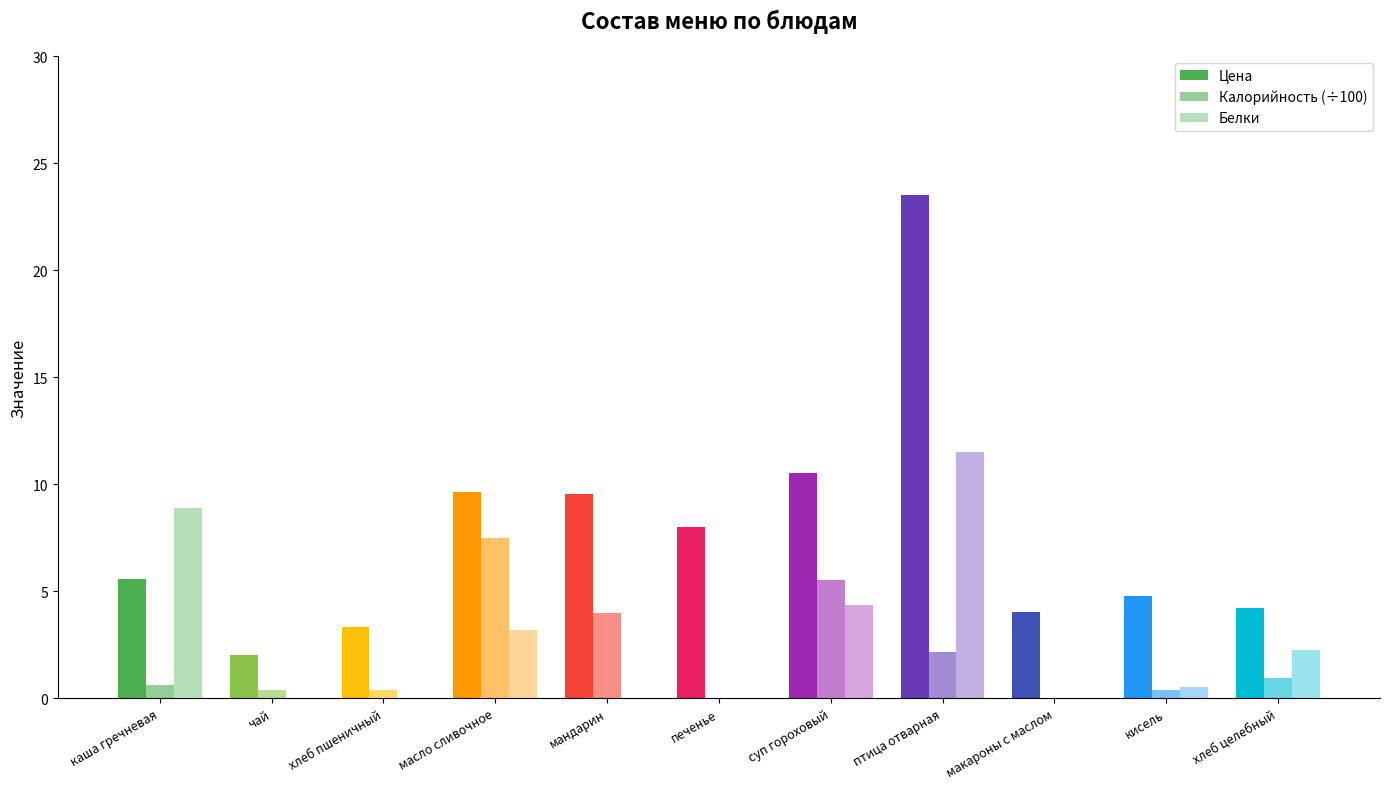

How many groups of bars are there?

11